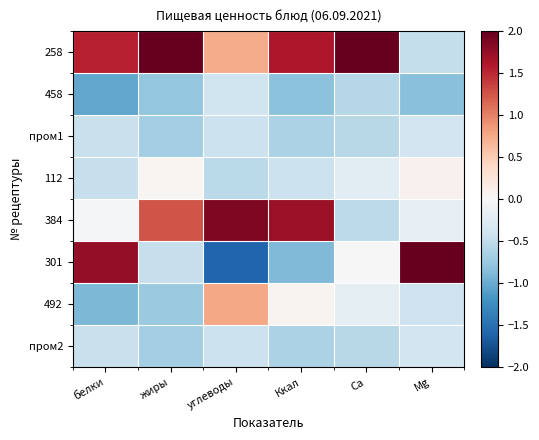

Which series has the widest spread of values?

301